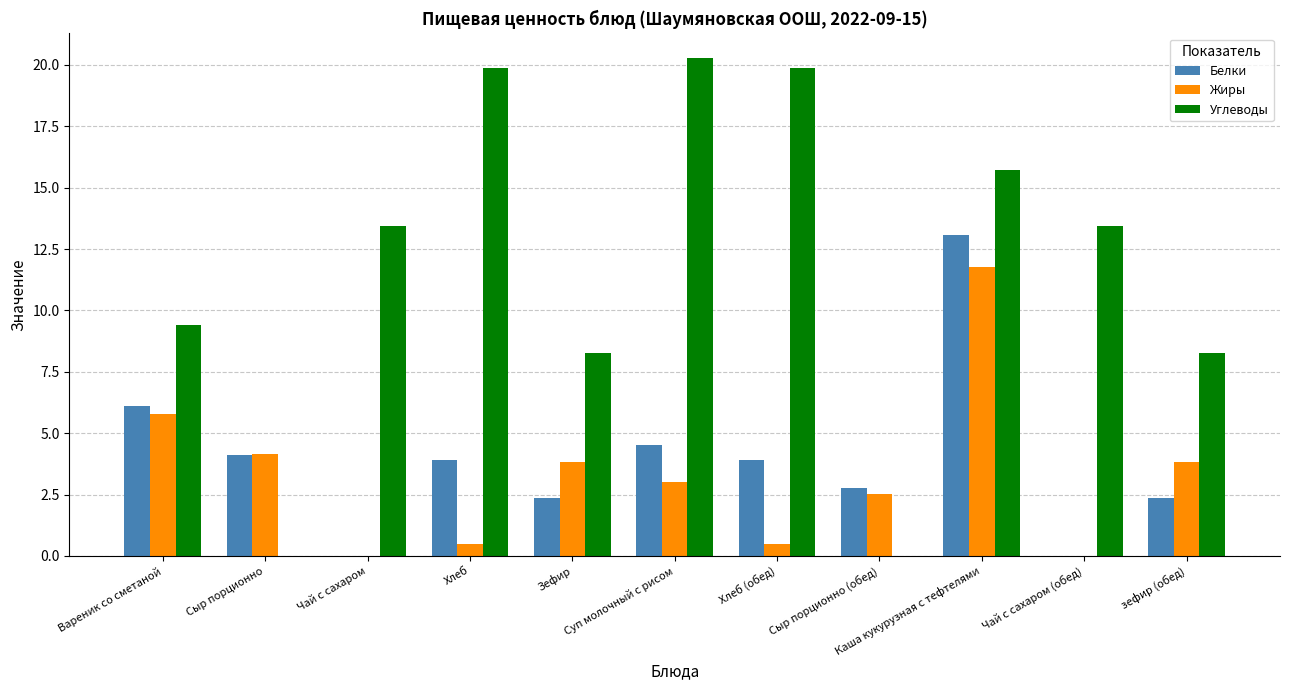

What is the sum of all Углеводы values?

128.6